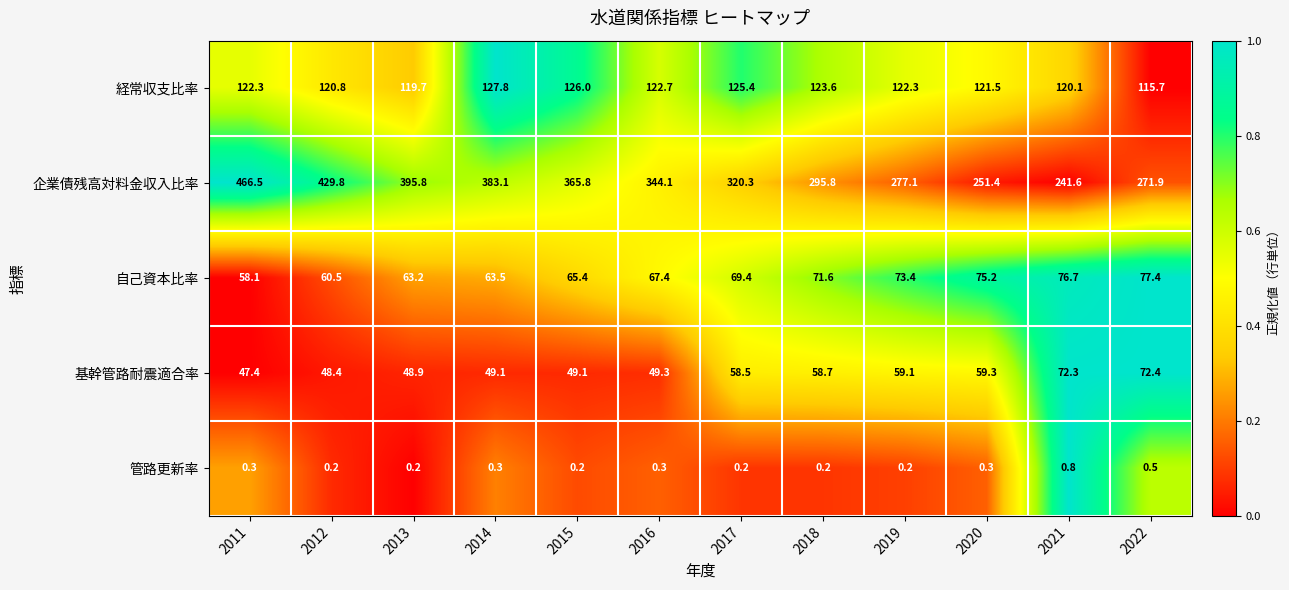

The 企業債残高対料金収入比率 series shows 429.8 at 2012. True or false?

True